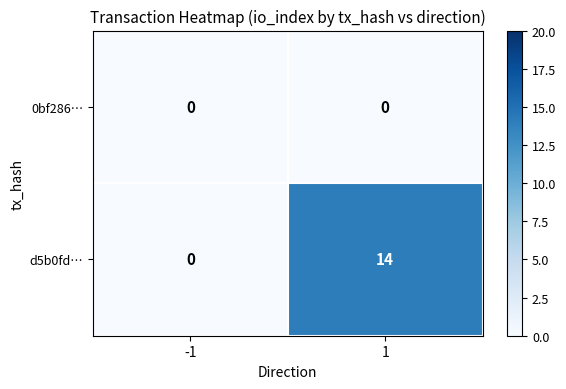

Which series has the largest range (max minus min)?

d5b0fd…